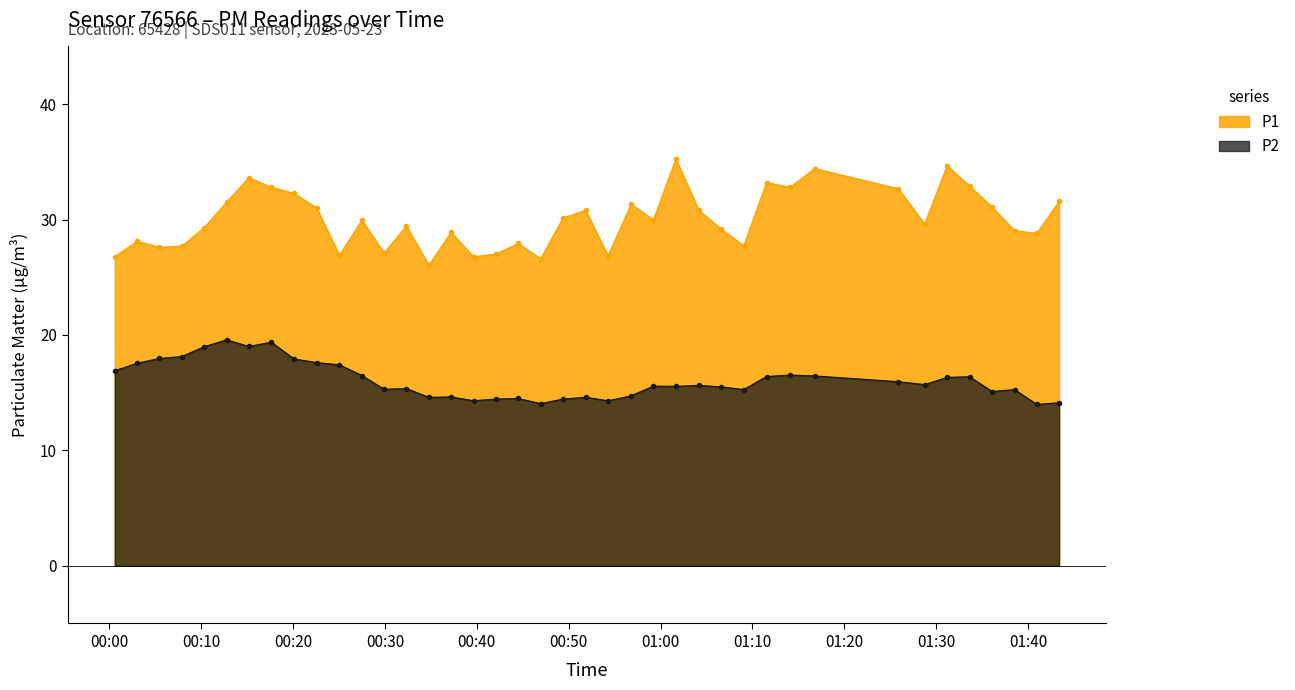

What is the value of the P2 point at the 35th from the left?

16.3